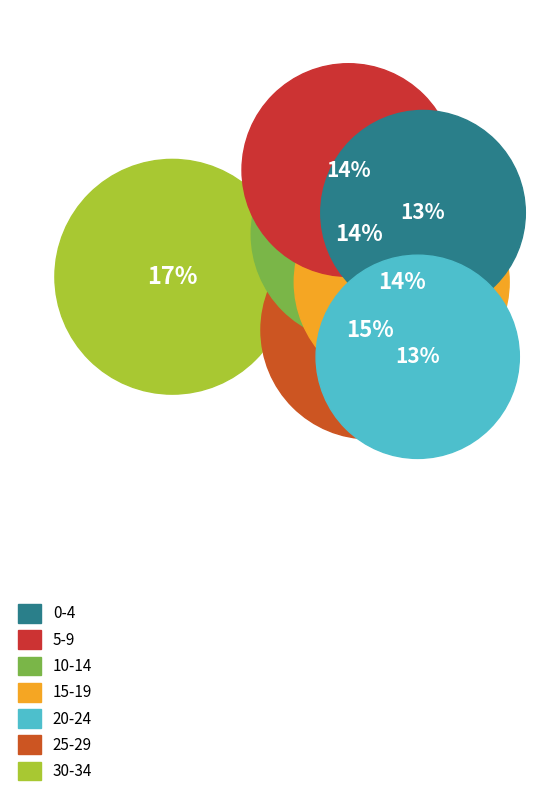

True or false: 15-19 accounts for 24% of the total.

False